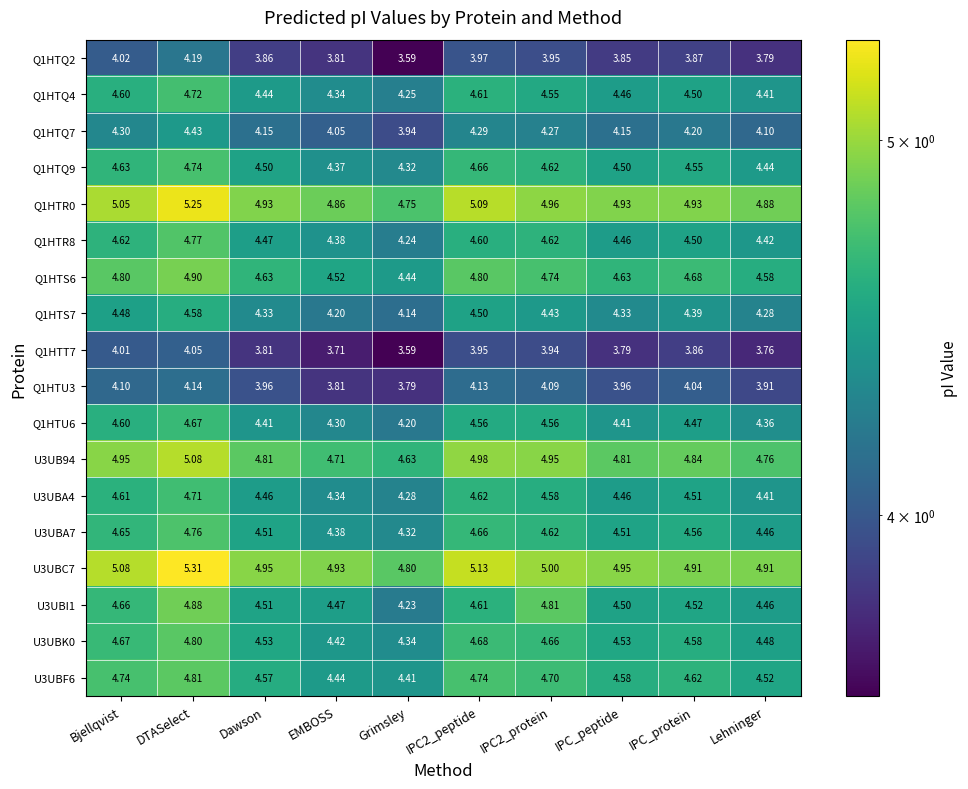

At which category is the sum across all series the highest?

DTASelect